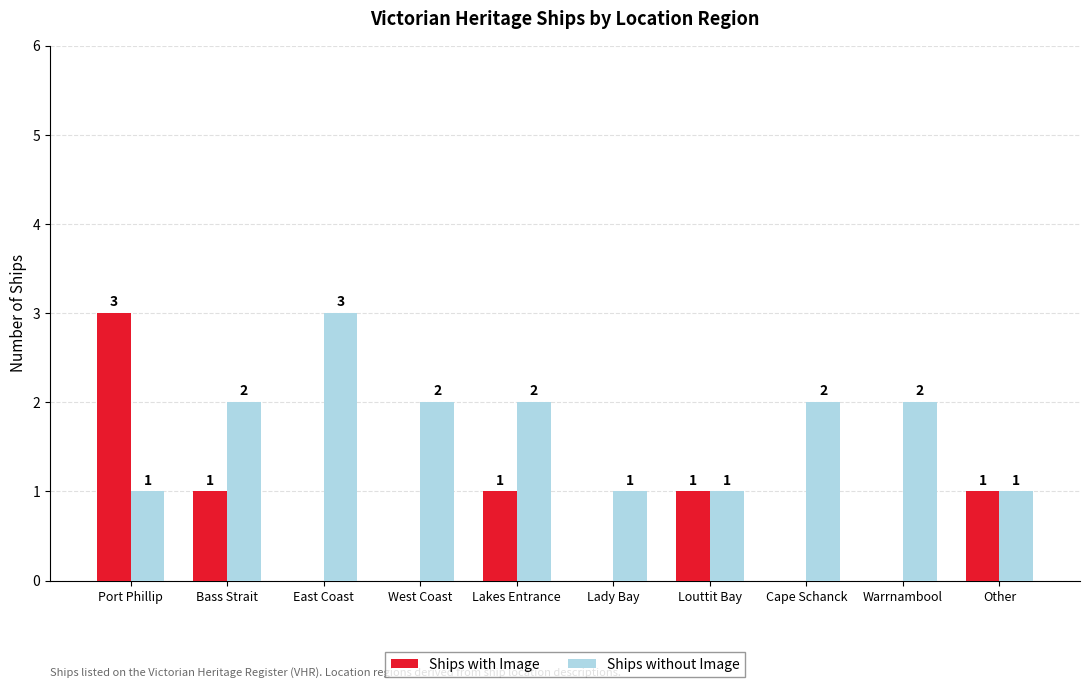

Is it true that Ships without Image equals 2 at Lakes Entrance?

True